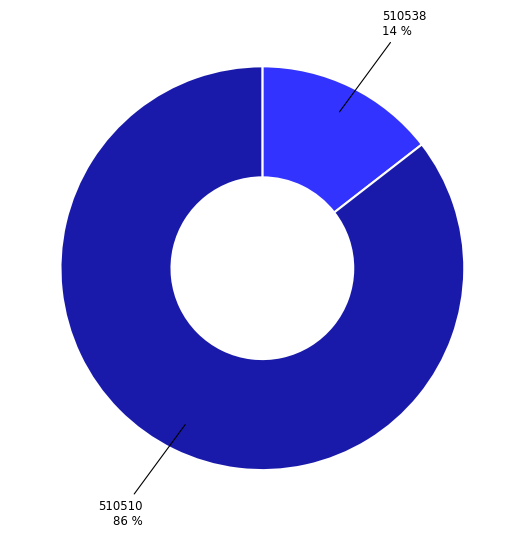

Does any single category account for the majority?

Yes